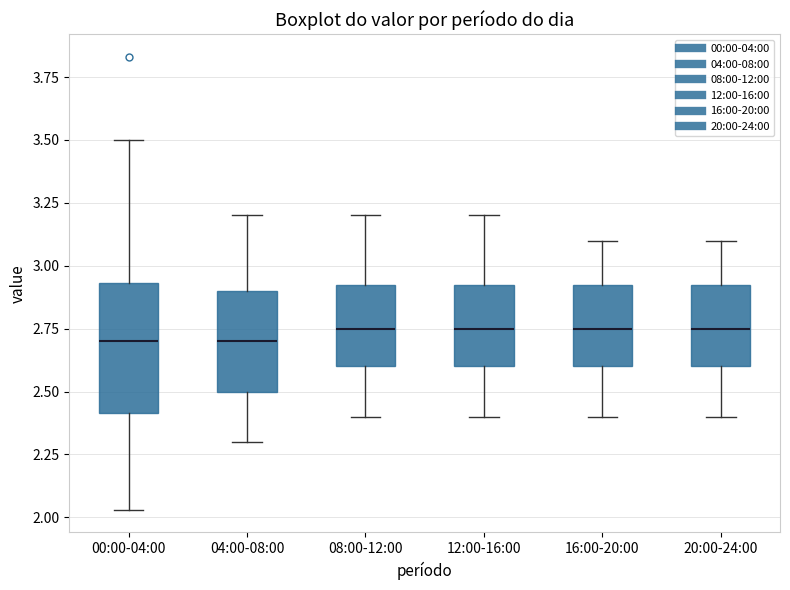

Reading left to right, read every box against the y-axis: the position of its median line, the range the box covers, and the ends of its whiskers. The values are not printed on the chart, so give them approximately, as read against the axis.

00:00-04:00: median 2.70, box 2.40 to 2.95, whiskers 2.05 to 3.50
04:00-08:00: median 2.70, box 2.50 to 2.90, whiskers 2.30 to 3.20
08:00-12:00: median 2.75, box 2.60 to 2.95, whiskers 2.40 to 3.20
12:00-16:00: median 2.75, box 2.60 to 2.95, whiskers 2.40 to 3.20
16:00-20:00: median 2.75, box 2.60 to 2.95, whiskers 2.40 to 3.10
20:00-24:00: median 2.75, box 2.60 to 2.95, whiskers 2.40 to 3.10